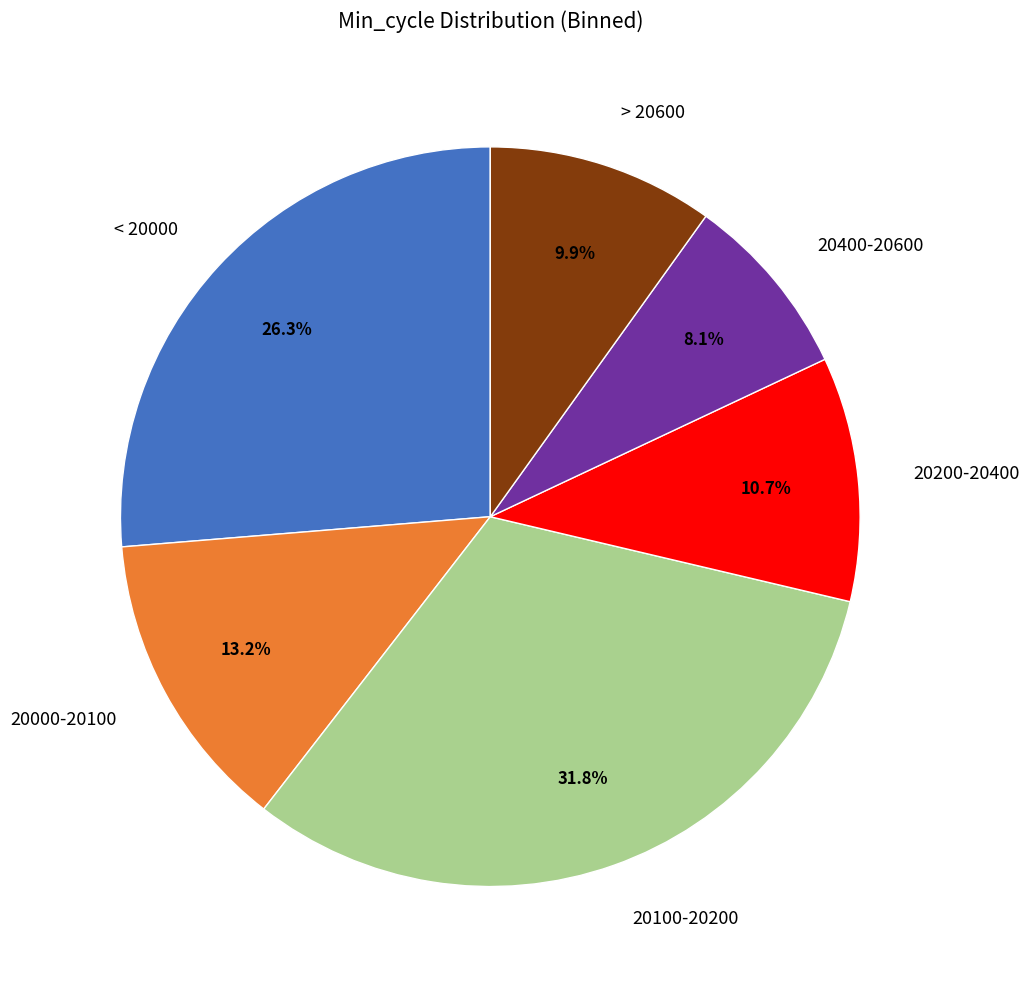

Is there a majority slice in this chart?

No